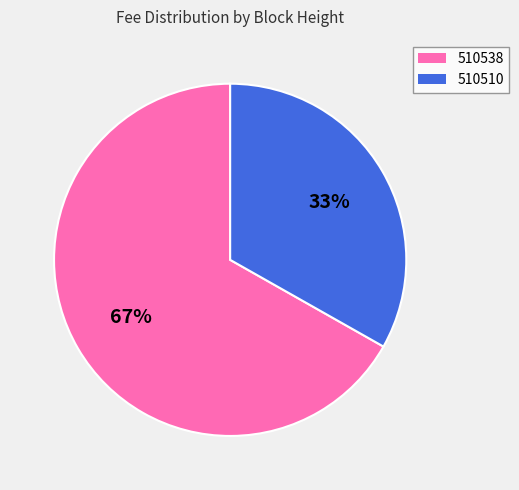

How many segments does this pie chart have?

2